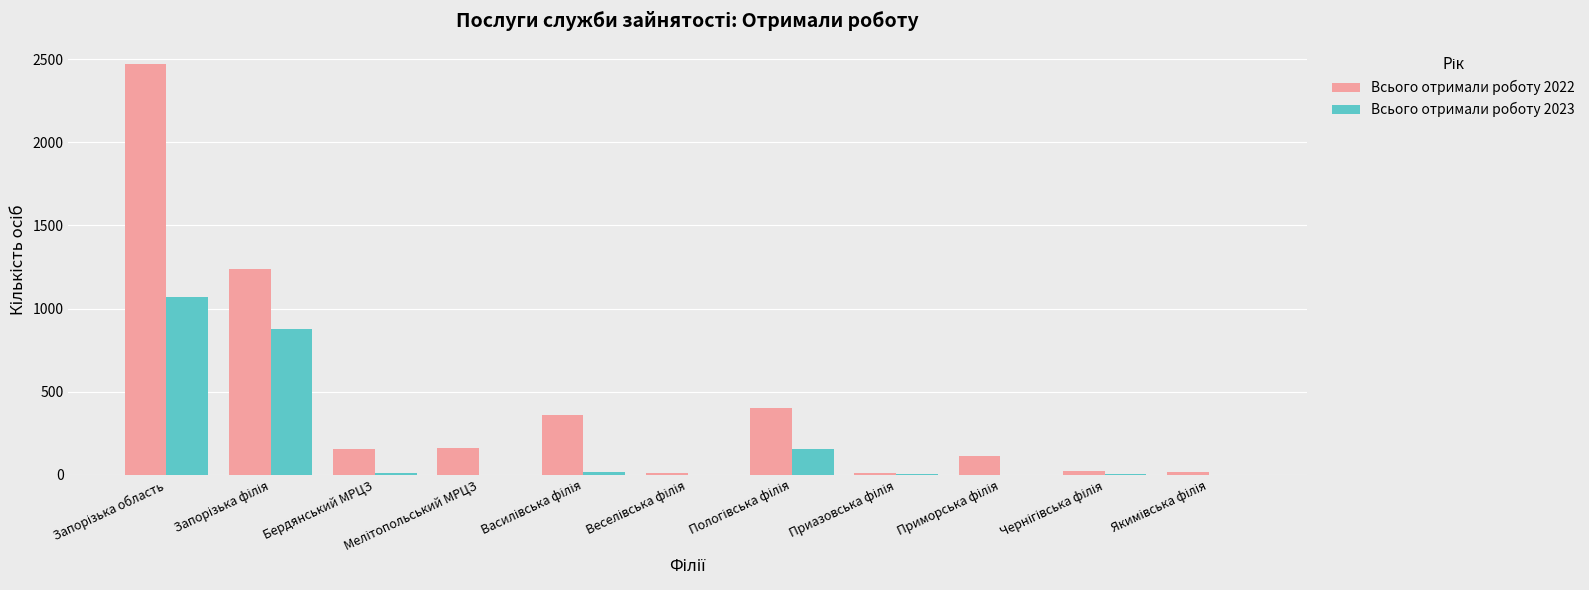

The value of Всього отримали роботу 2022 at Бердянський МРЦЗ is 52. True or false?

False